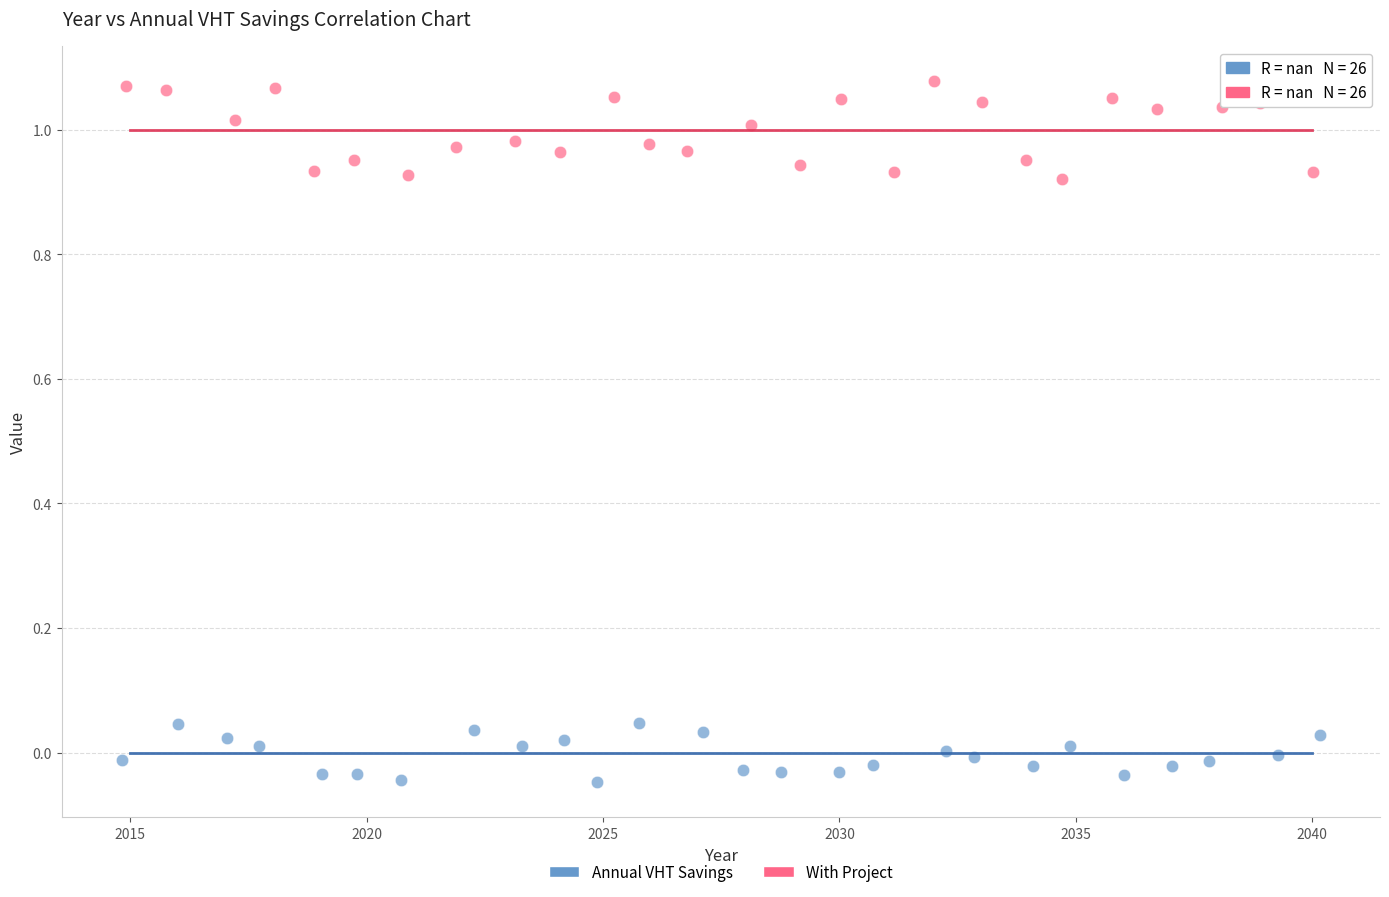

Which series reaches the maximum Y coordinate?

With Project